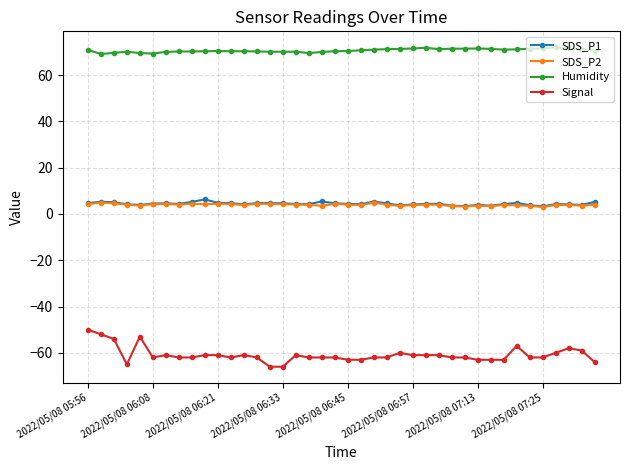

Which series has the widest spread of values?

Signal